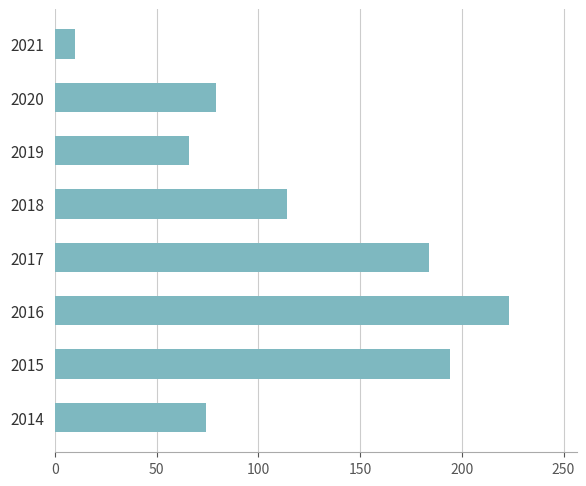

How many values are below 114?

4